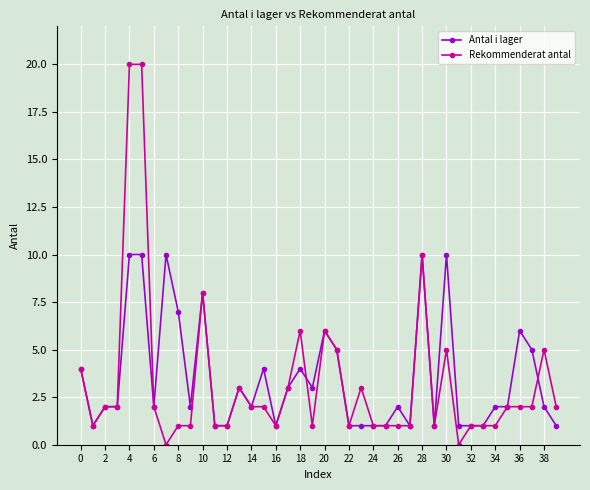

What is the value of the Antal i lager point at the 33rd from the left?

1